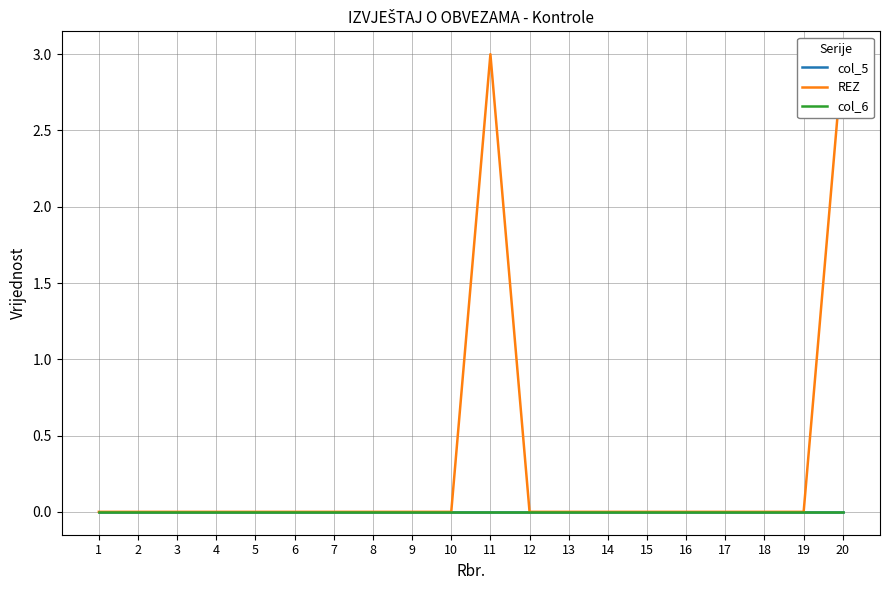

True or false: REZ and col_6 cross at least once.

False